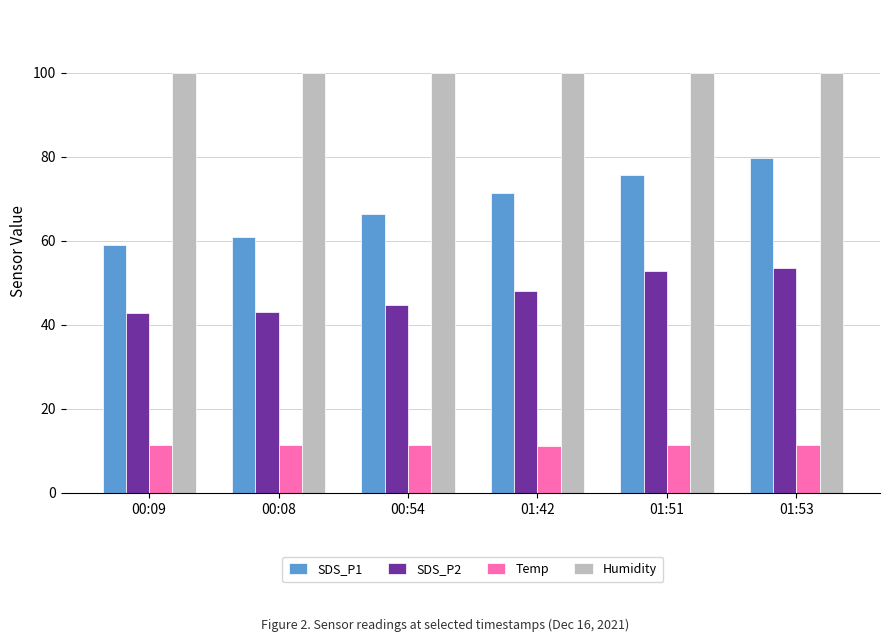

The Humidity series shows 169.4 at 01:42. True or false?

False